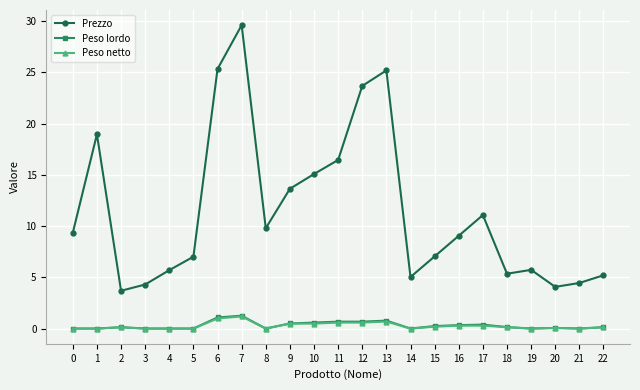

True or false: Prezzo and Peso netto cross at least once.

False